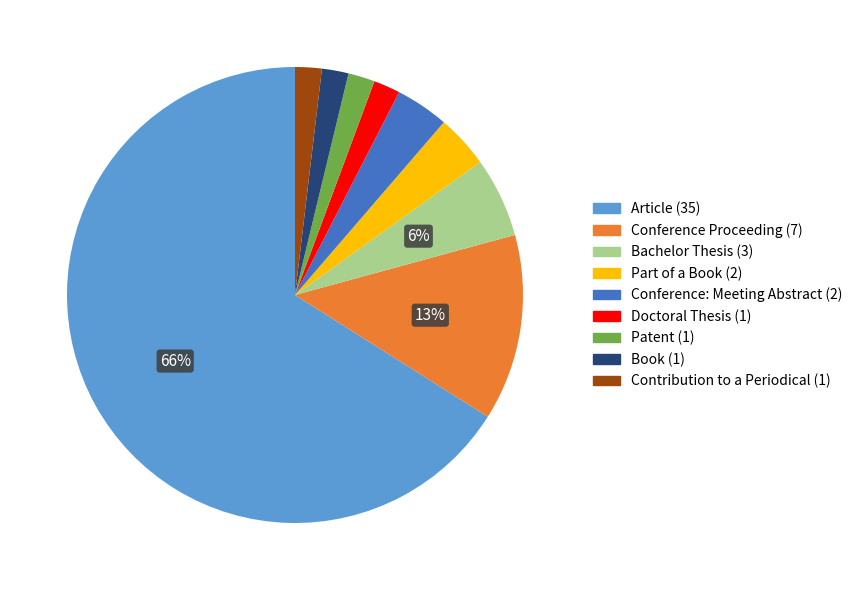

Is it true that Article is 66% of the pie?

True